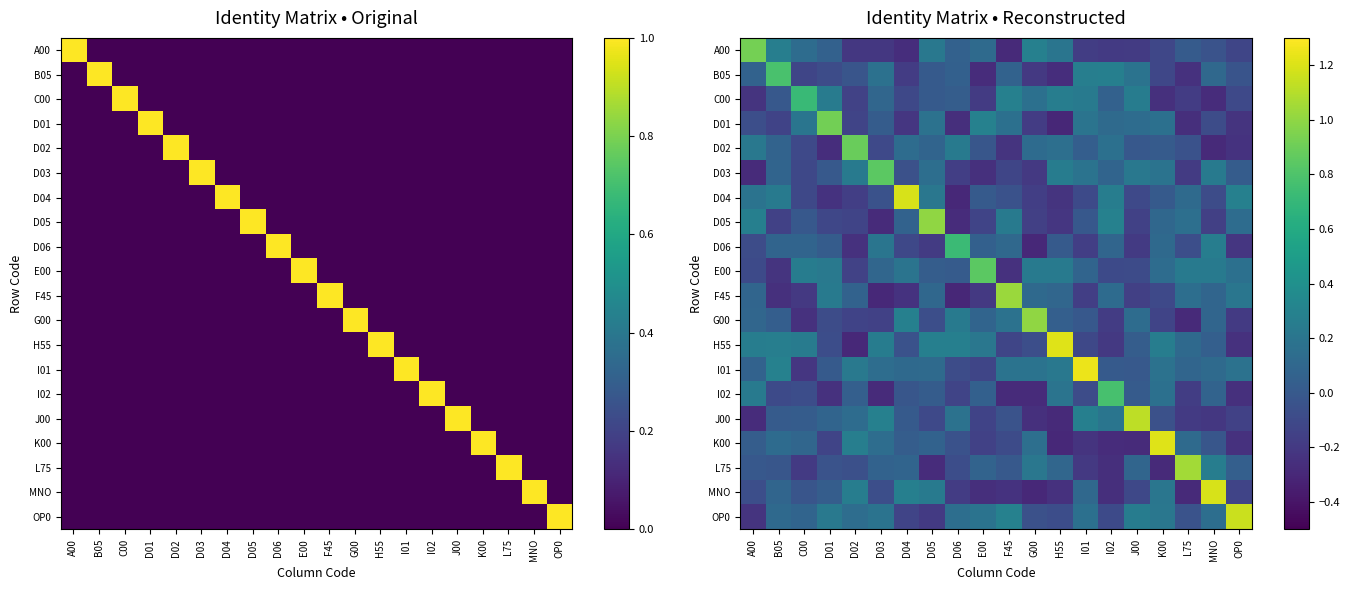

What is the difference between the highest and lowest values at D02?

1.2